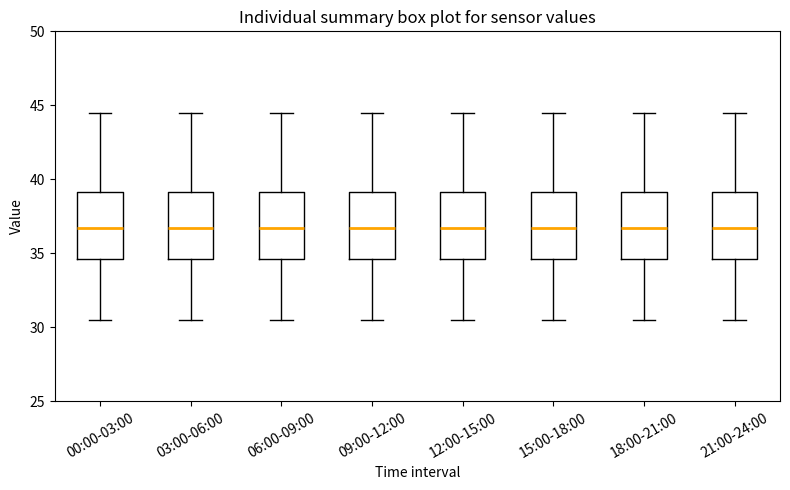

Where does the upper whisker of the box for 03:00-06:00 end on the y-axis? The values are not printed on the chart, so give them approximately, as read against the axis.

44.5